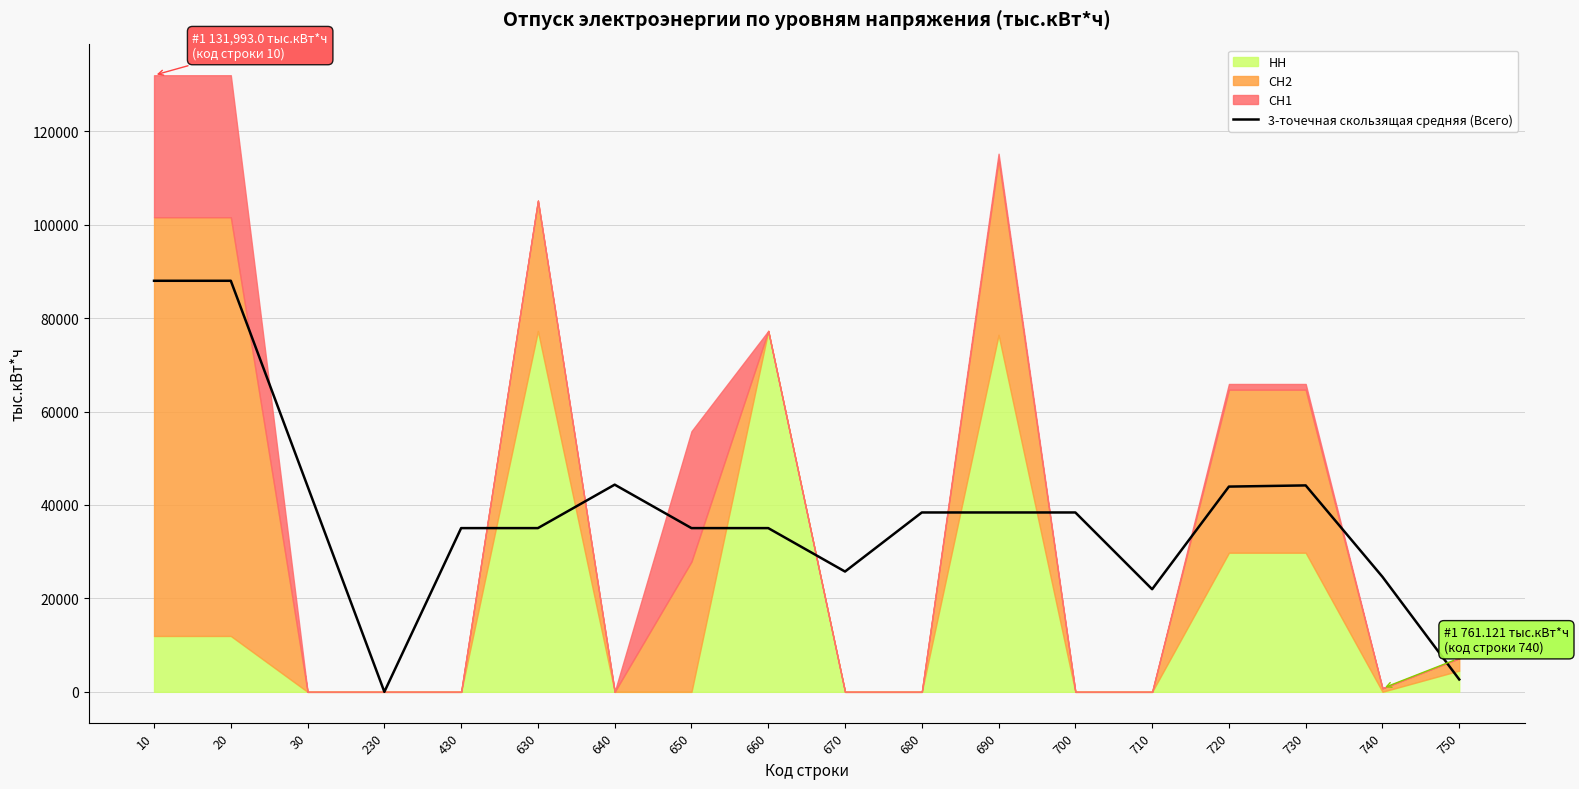

The value at 680 is 11229.5. True or false?

False